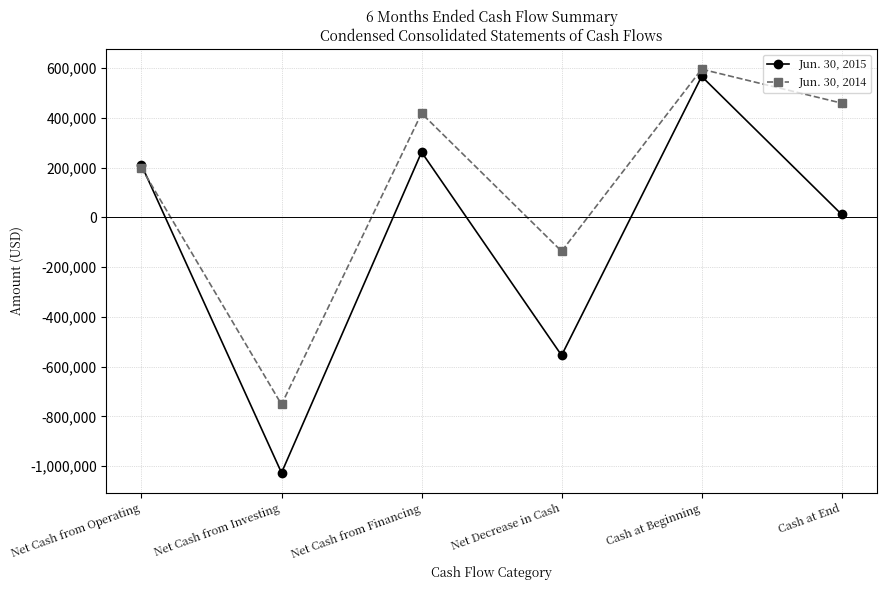

How many data points in Jun. 30, 2015 are less than 209908?

3